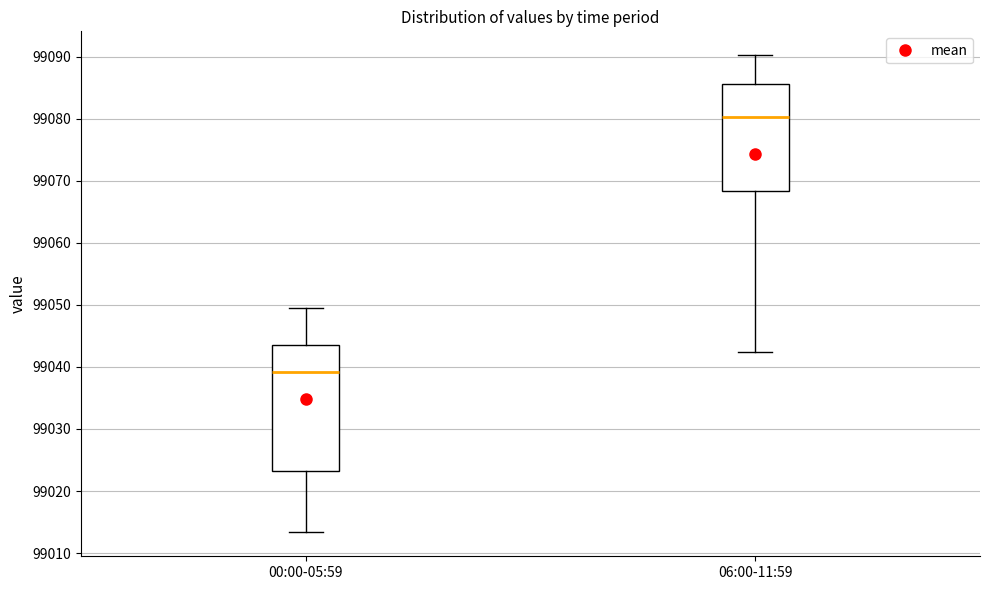

Where does the lower whisker of the box for 00:00-05:59 end on the y-axis? The values are not printed on the chart, so give them approximately, as read against the axis.

99013